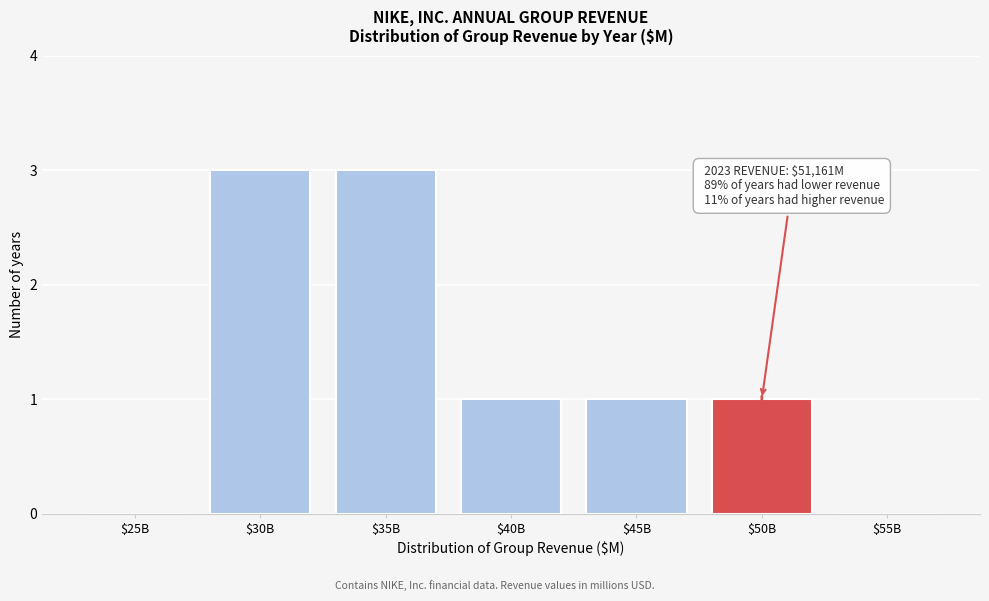

What is the sum of all values?

9